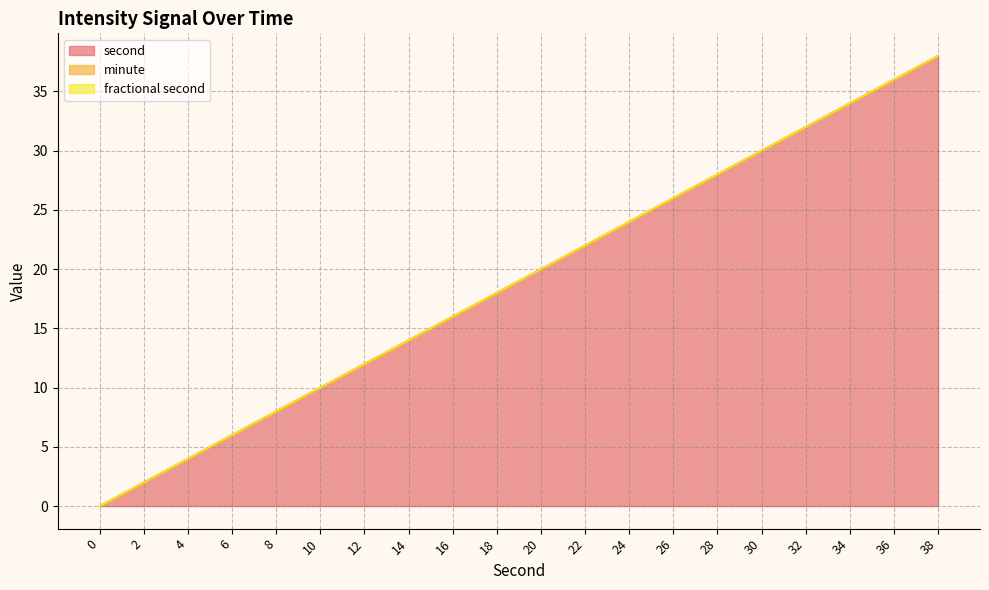

Reading left to right, extract all data points from this chart.

second: 0	2	4	6	8	10	12	14	16	18	20	22	24	26	28	30	32	34	36	38
minute: 0	0	0	0	0	0	0	0	0	0	0	0	0	0	0	0	0	0	0	0
fractional second: 0	0	0	0	0	0	0	0	0	0	0	0	0	0	0	0	0	0	0	0